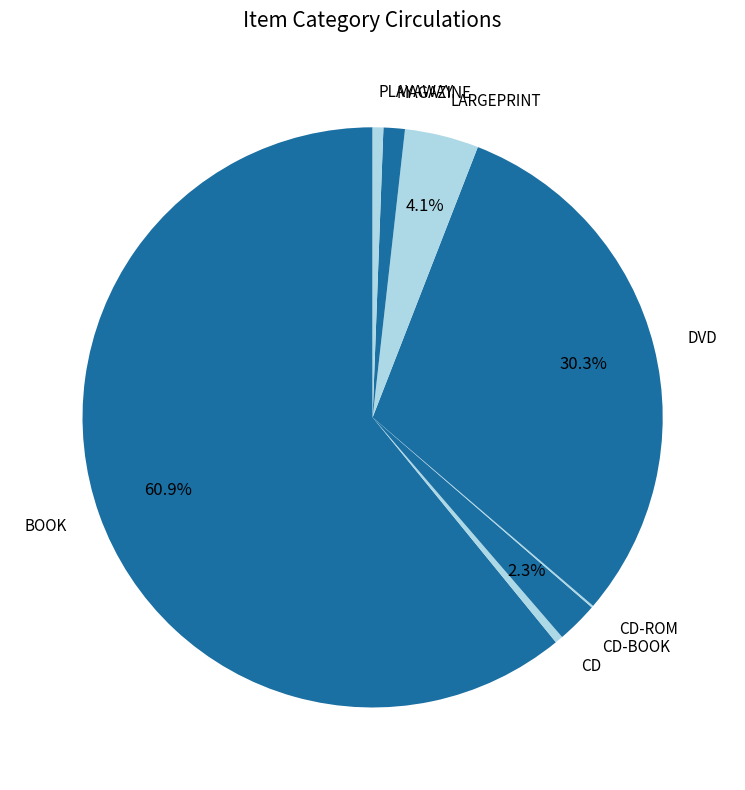

Which has a higher value, LARGEPRINT or CD?

LARGEPRINT